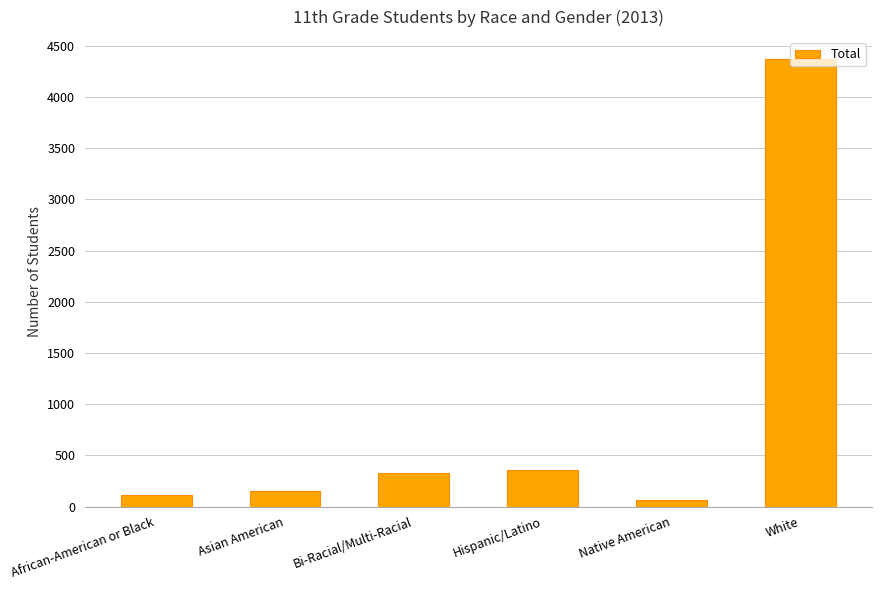

True or false: the data shows 478 at Bi-Racial/Multi-Racial.

False